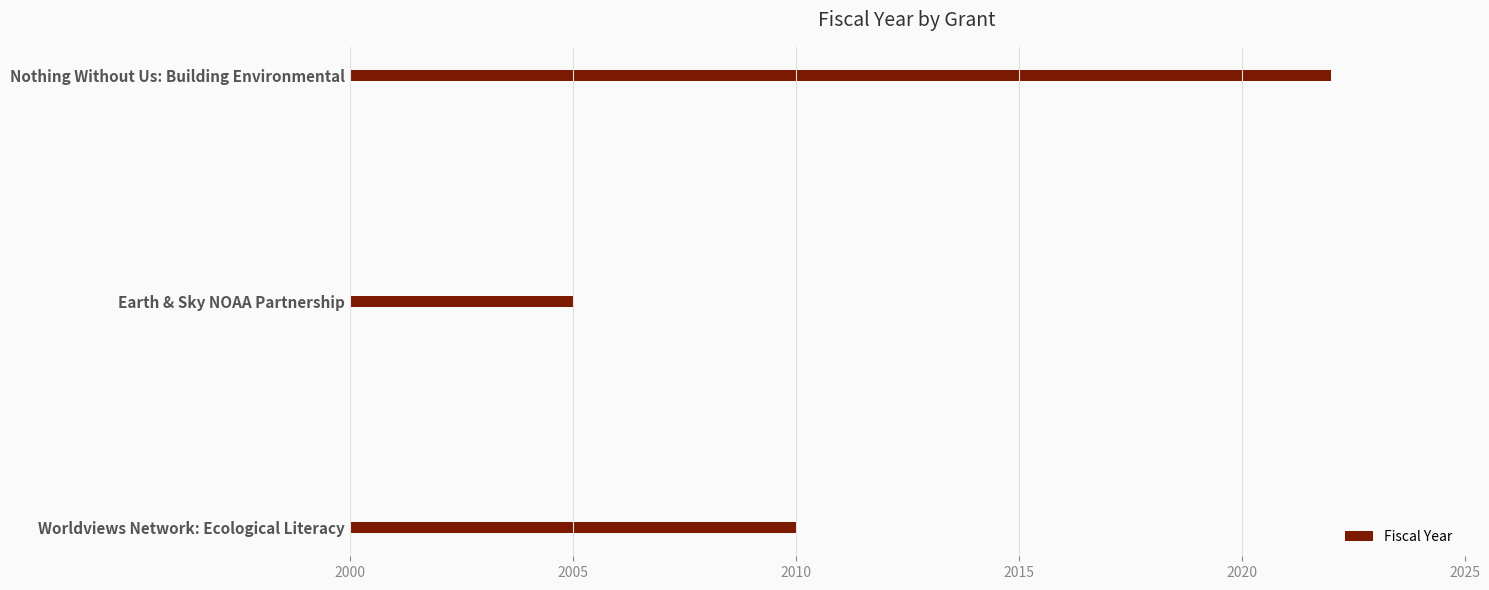

How many bars are there in total?

3